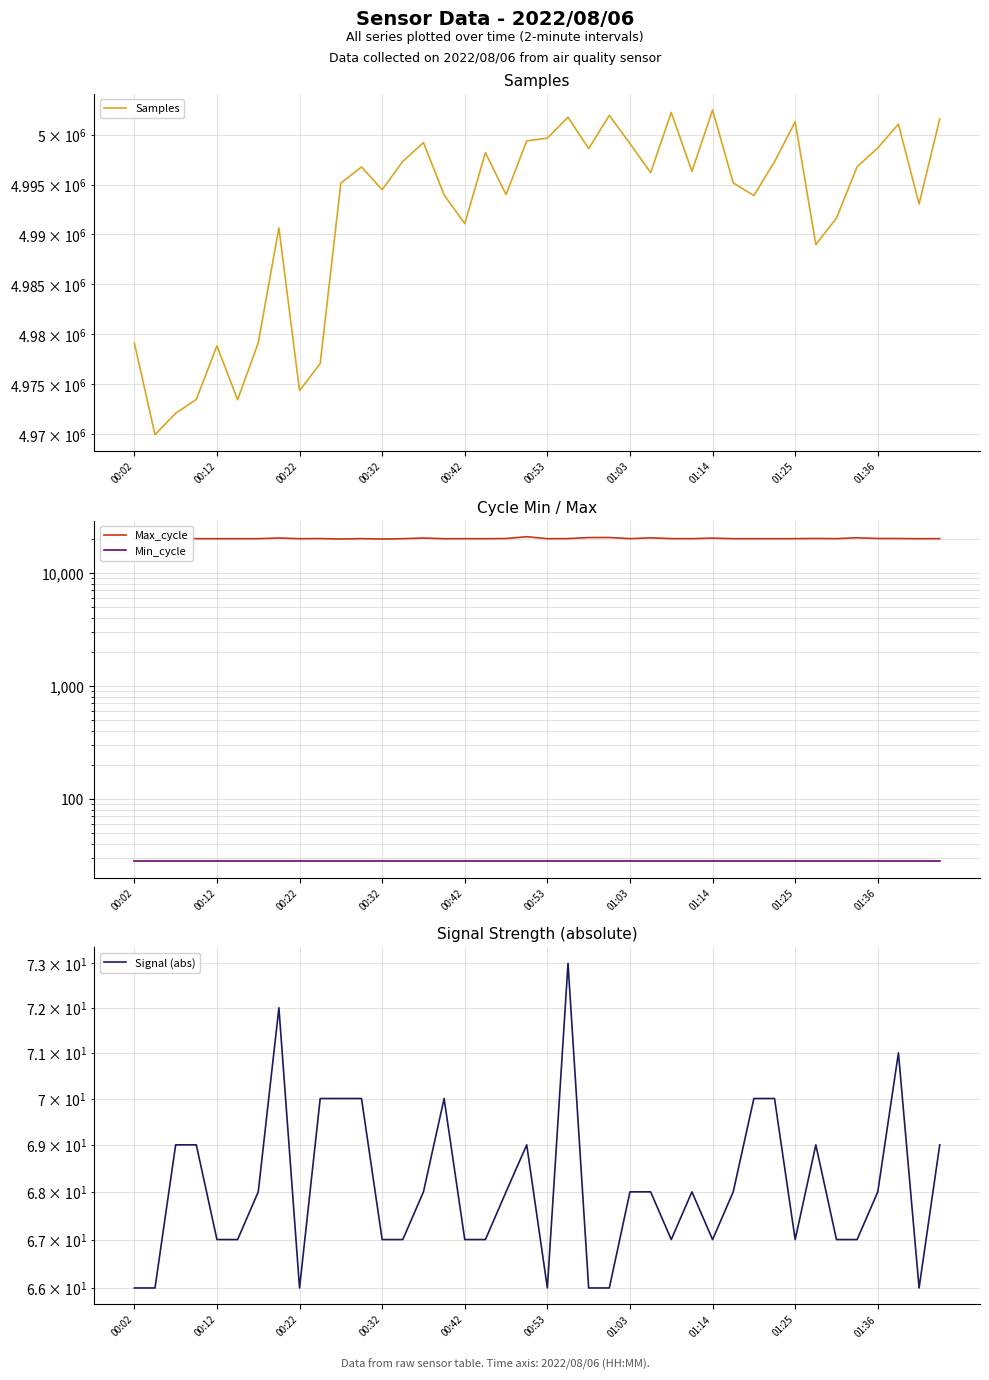

What is the sum of all Signal (abs) values?

2724